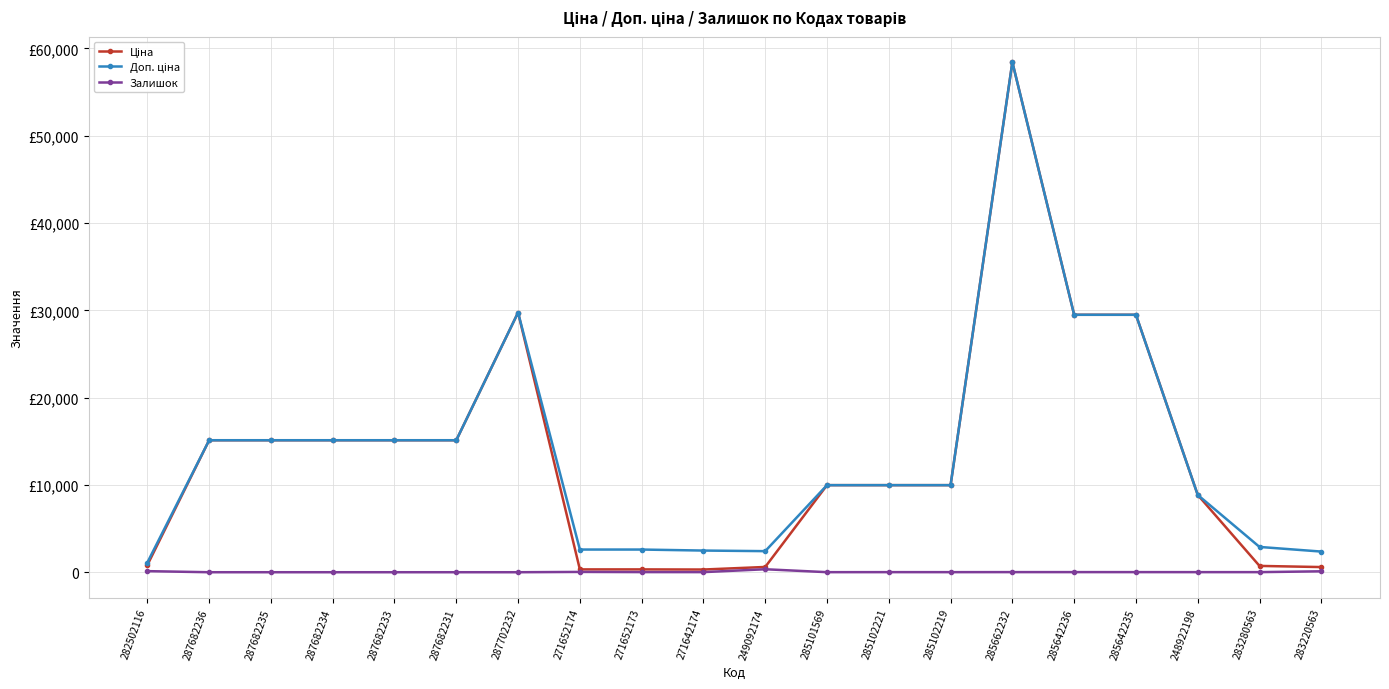

Which series has the largest total across all categories?

Доп. ціна